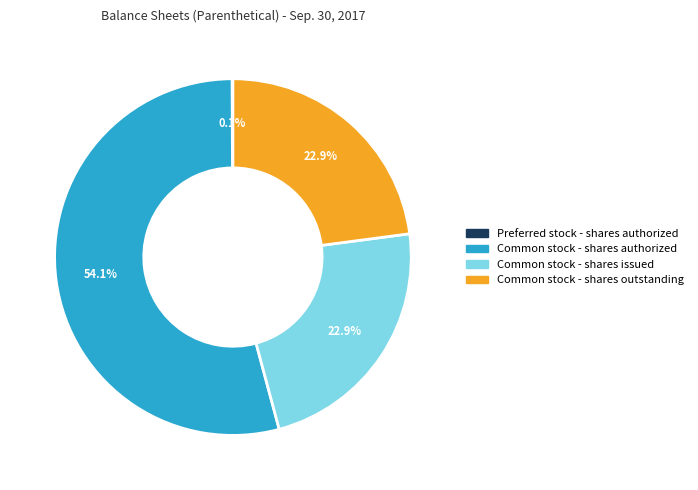

True or false: Common stock - shares issued accounts for 23% of the total.

True